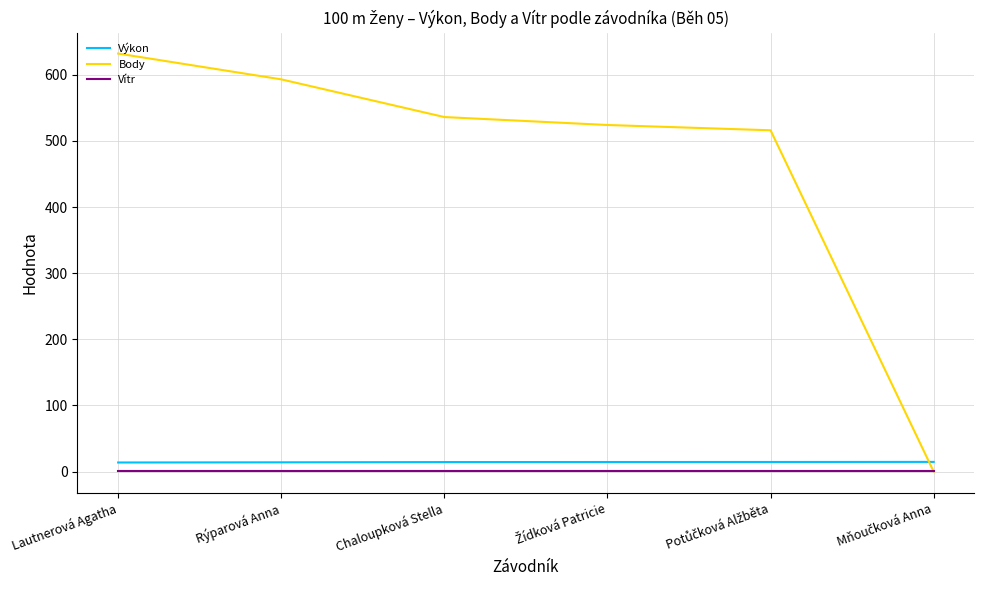

Which series has the largest total across all categories?

Body